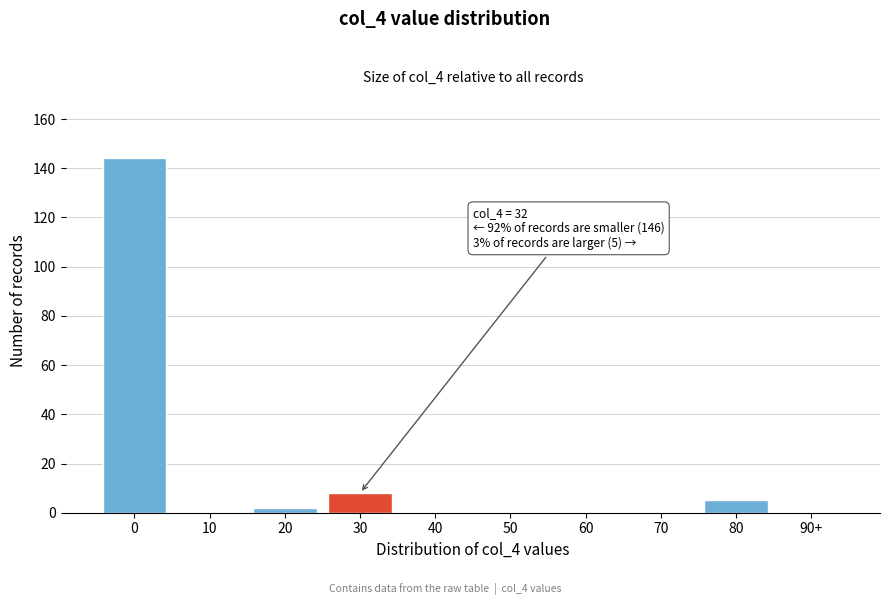

Reading right to left, transcribe all the data shown in this chart.

90+=0	80=5	70=0	60=0	50=0	40=0	30=8	20=2	10=0	0=144